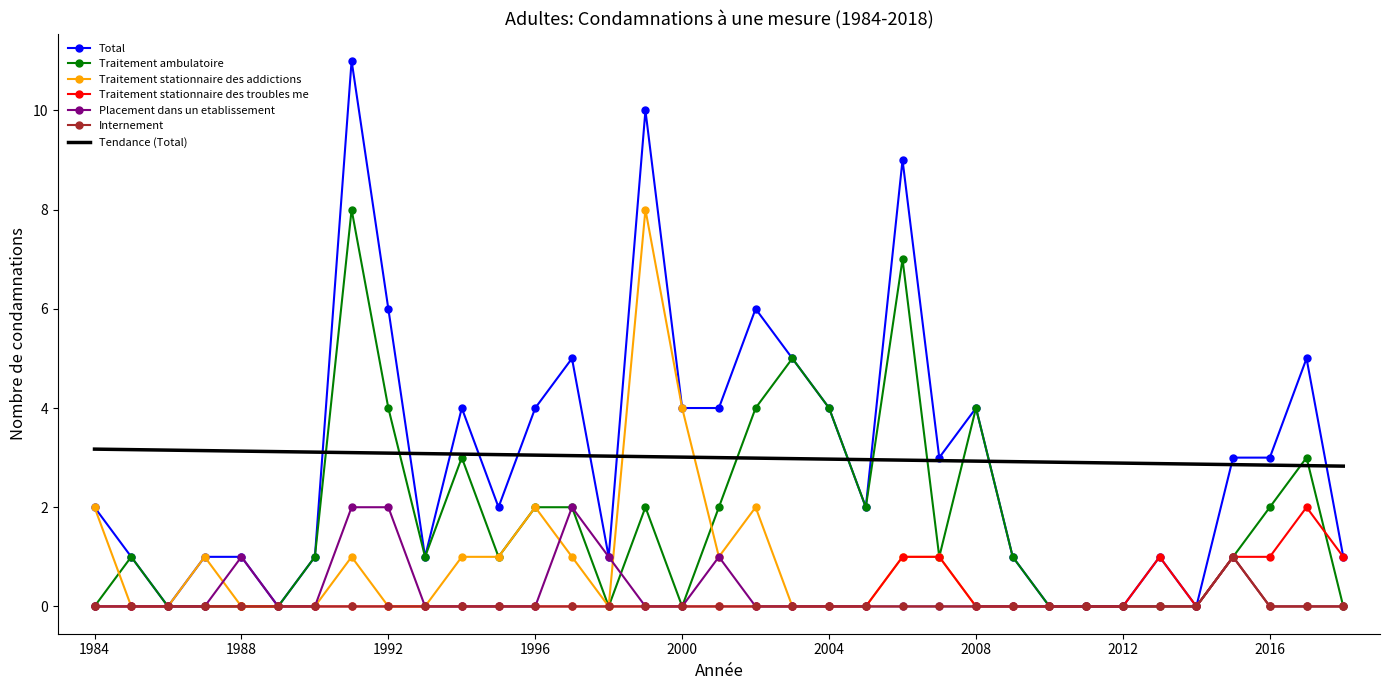

Which series has the widest spread of values?

Total